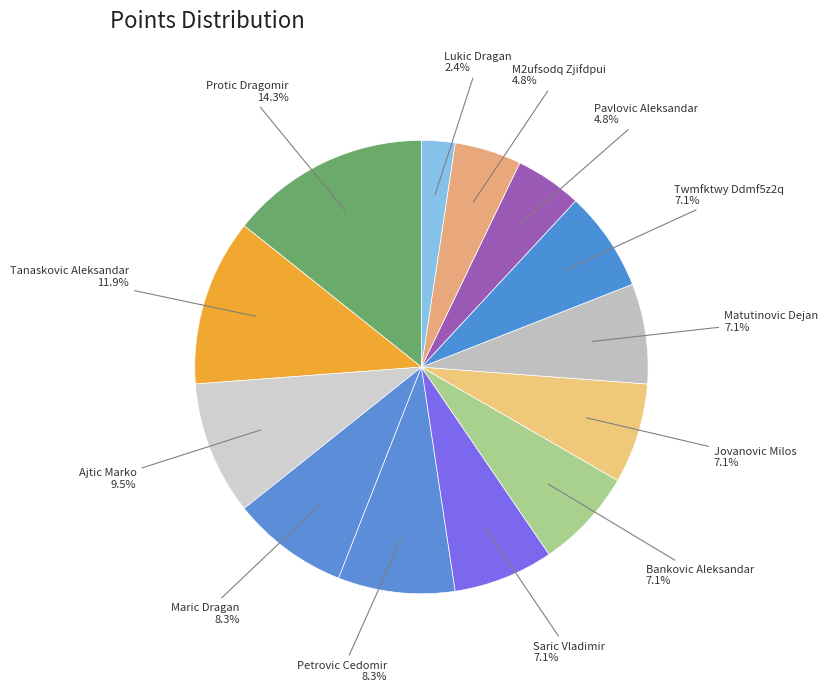

Do Maric Dragan and Saric Vladimir together represent more than half of the pie?

No